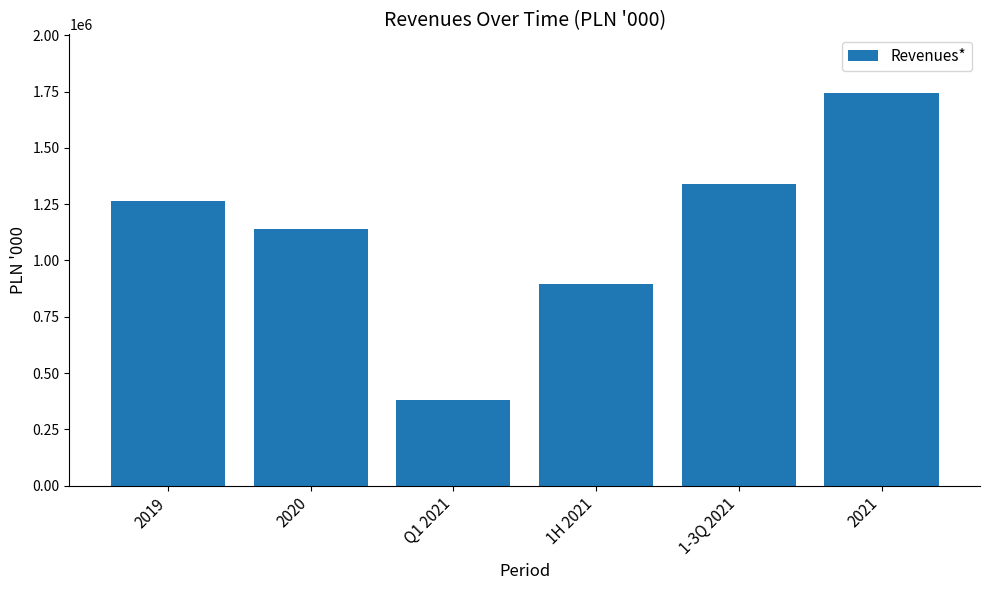

Reading left to right, extract all data points from this chart.

1264171.0	1138018.0	382256.4	895857.7	1339208.5	1742683.0